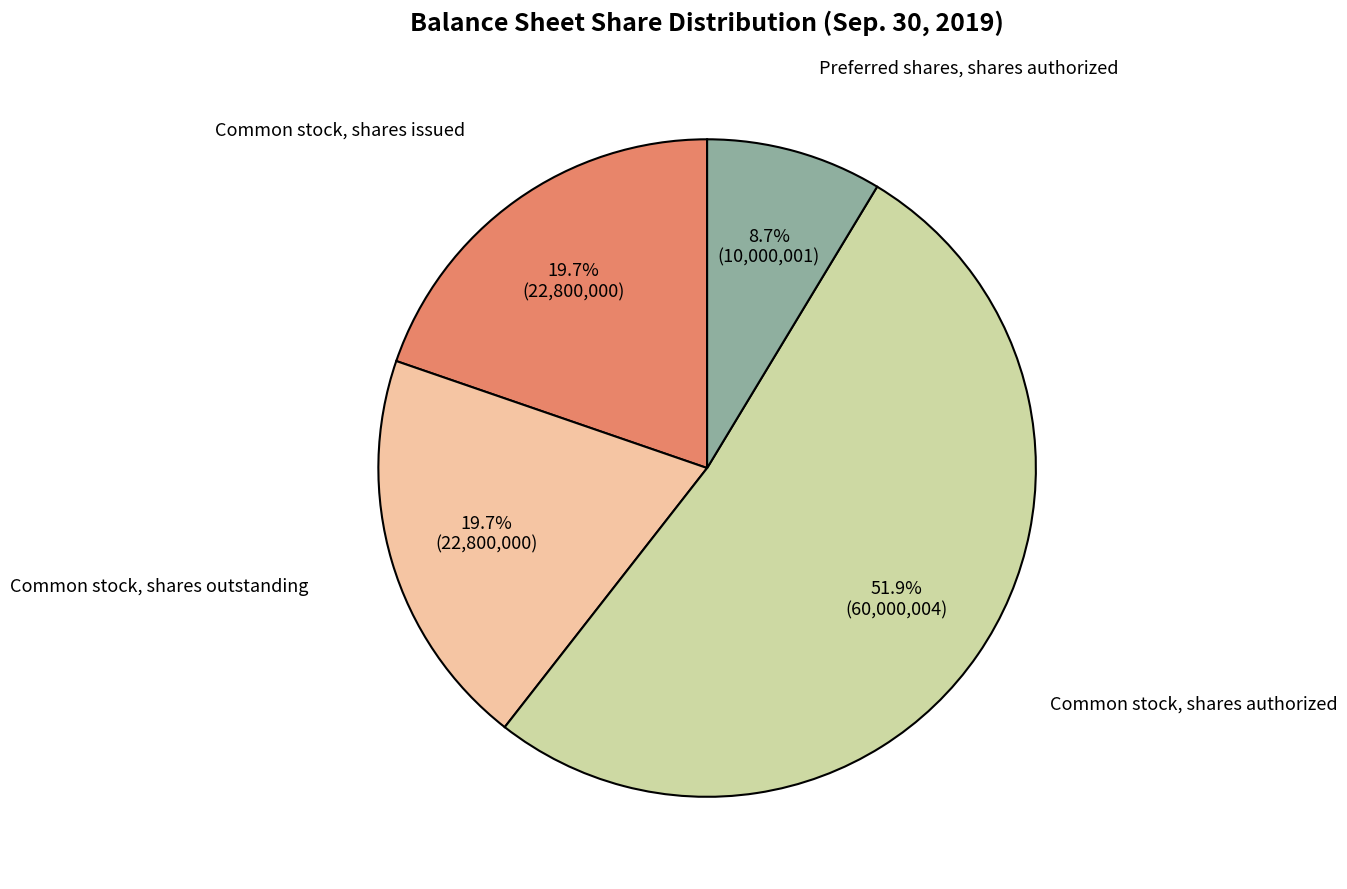

What is the ratio of the value at Common stock, shares outstanding to the value at Common stock, shares issued?

1.0